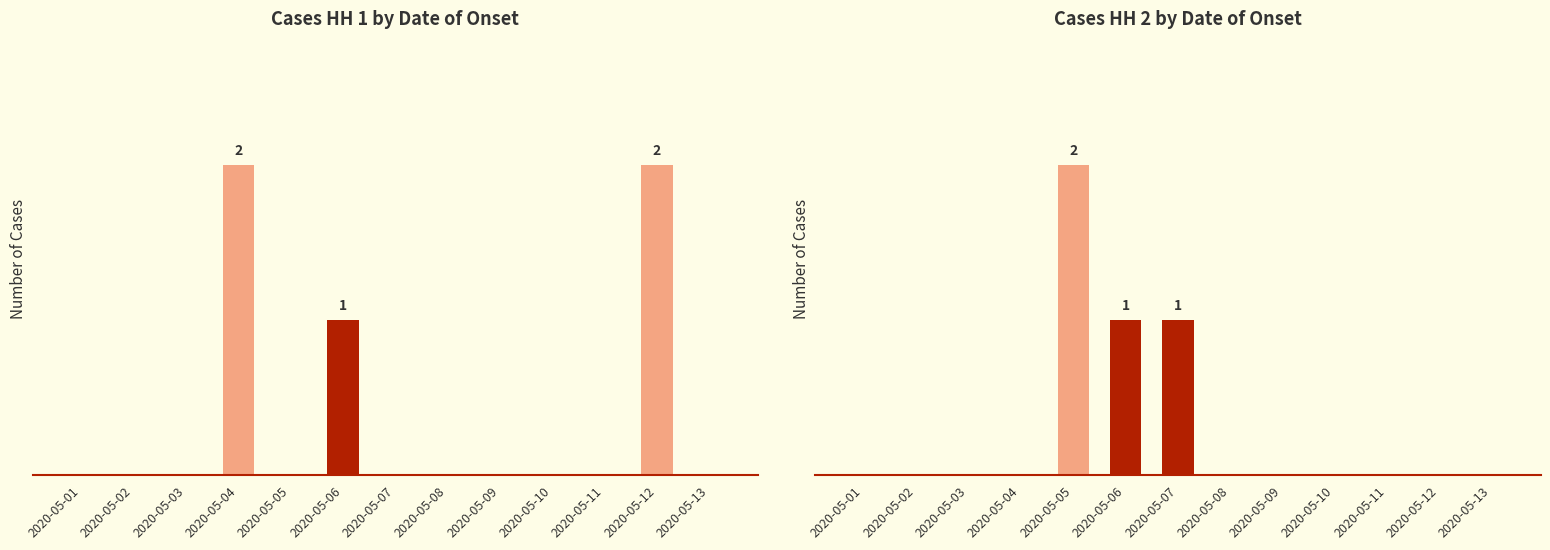

Reading right to left, what are all the values shown in this chart?

Cases HH 1: 2020-05-13=0	2020-05-12=2	2020-05-11=0	2020-05-10=0	2020-05-09=0	2020-05-08=0	2020-05-07=0	2020-05-06=1	2020-05-05=0	2020-05-04=2	2020-05-03=0	2020-05-02=0	2020-05-01=0
Cases HH 2: 2020-05-13=0	2020-05-12=0	2020-05-11=0	2020-05-10=0	2020-05-09=0	2020-05-08=0	2020-05-07=1	2020-05-06=1	2020-05-05=2	2020-05-04=0	2020-05-03=0	2020-05-02=0	2020-05-01=0